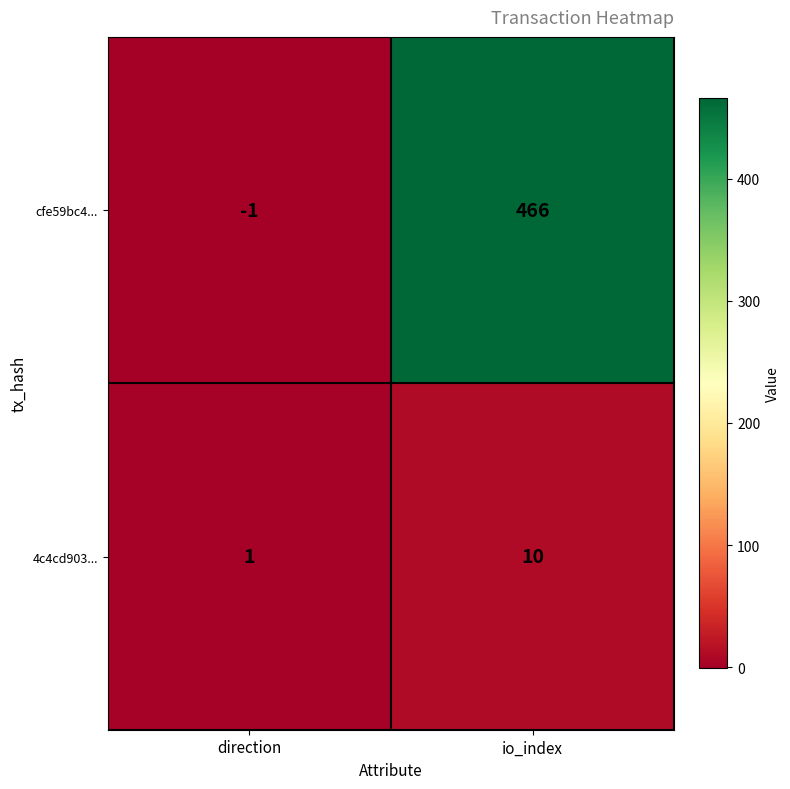

Which label corresponds to the smallest value in the chart?

direction